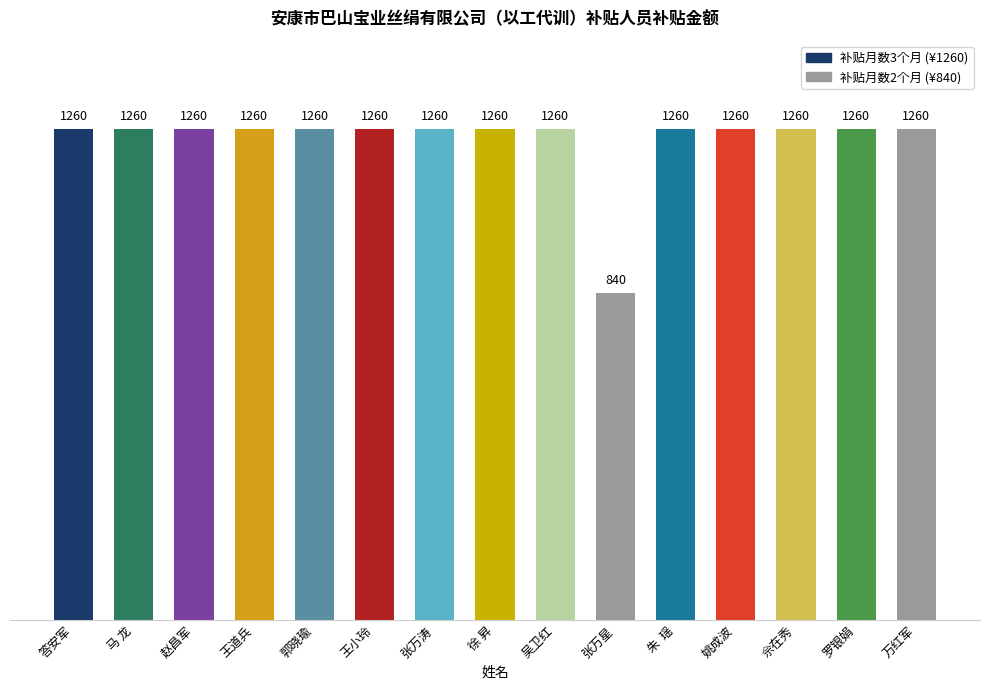

What is the sum of all values?

18480